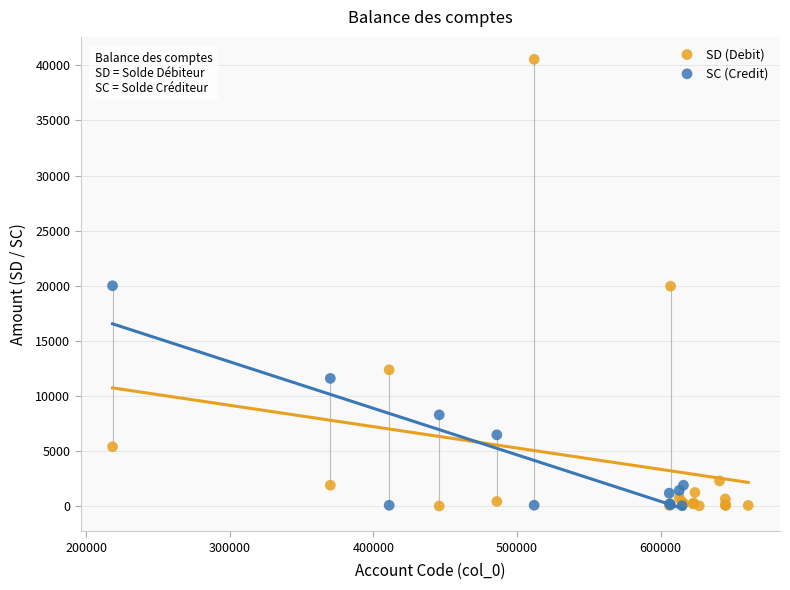

Which series has the widest spread of Y values?

SD (Debit)